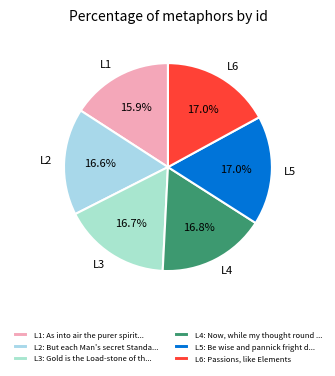

How much of the chart is everything except L2?

83.4%